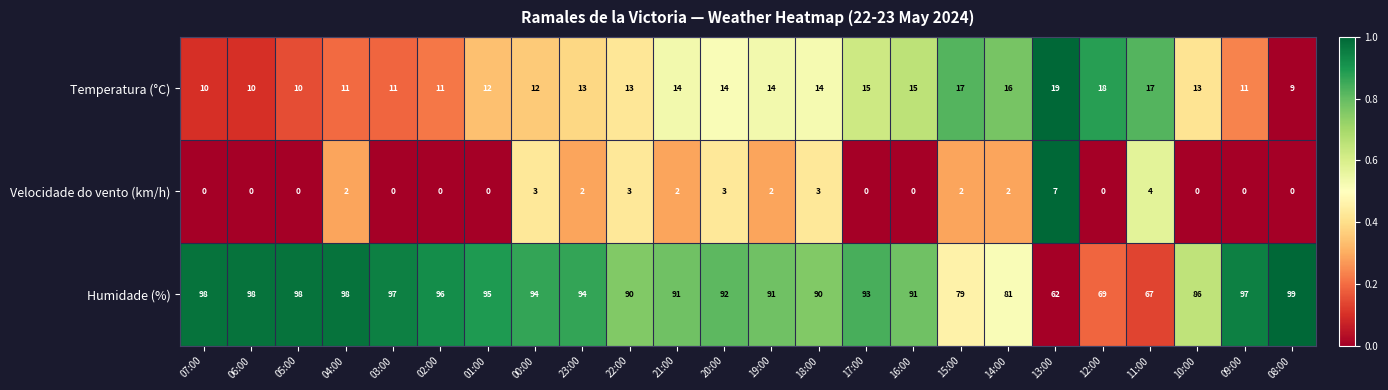

Count the number of categories in the chart.

24